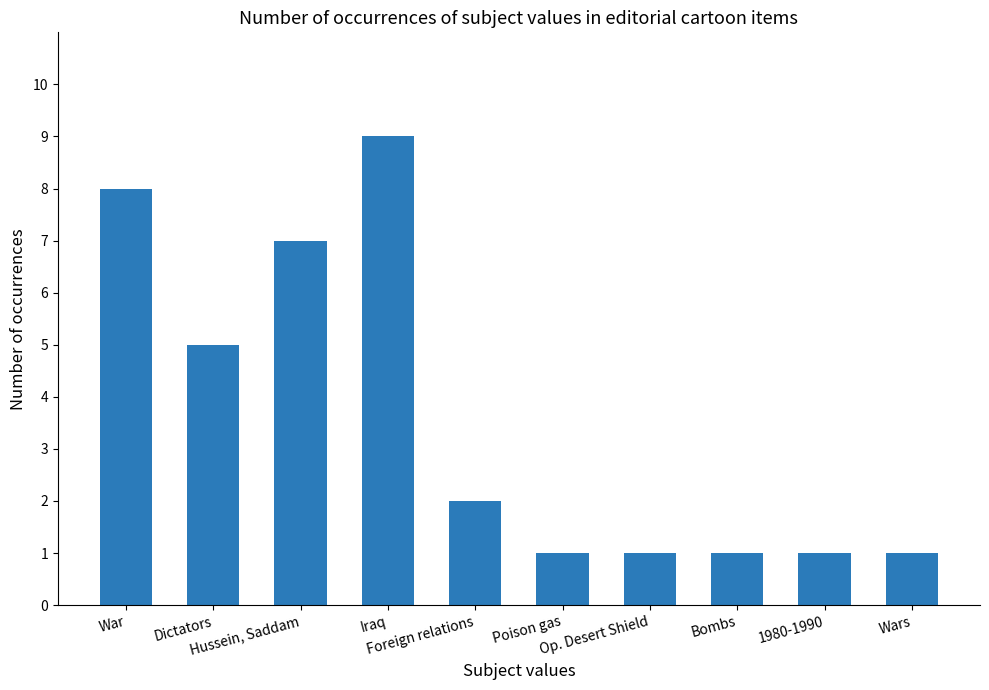

Reading left to right, extract all data points from this chart.

War=8	Dictators=5	Hussein, Saddam=7	Iraq=9	Foreign relations=2	Poison gas=1	Op. Desert Shield=1	Bombs=1	1980-1990=1	Wars=1